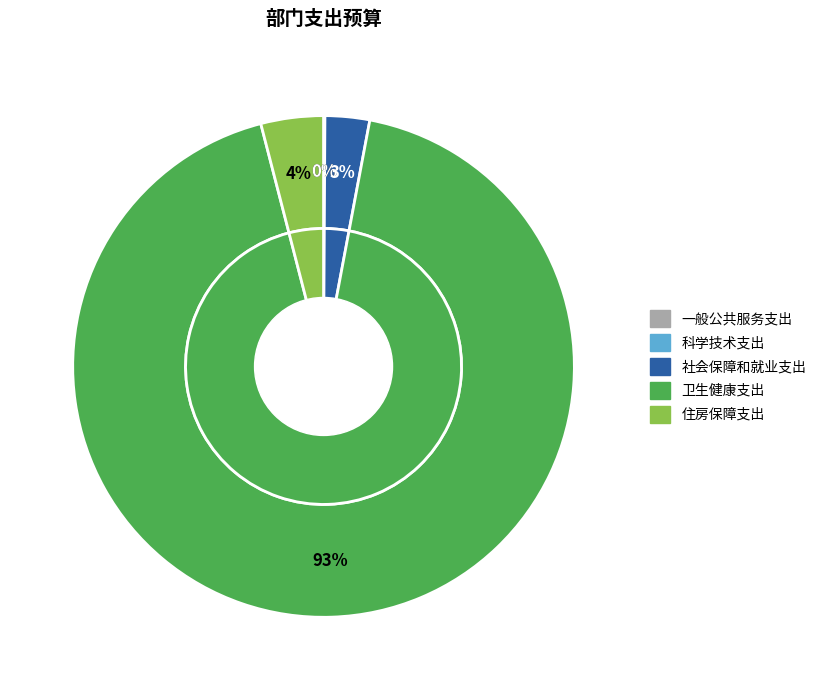

Approximately how many times larger is the value at 社会保障和就业支出 compared to 住房保障支出?

0.7